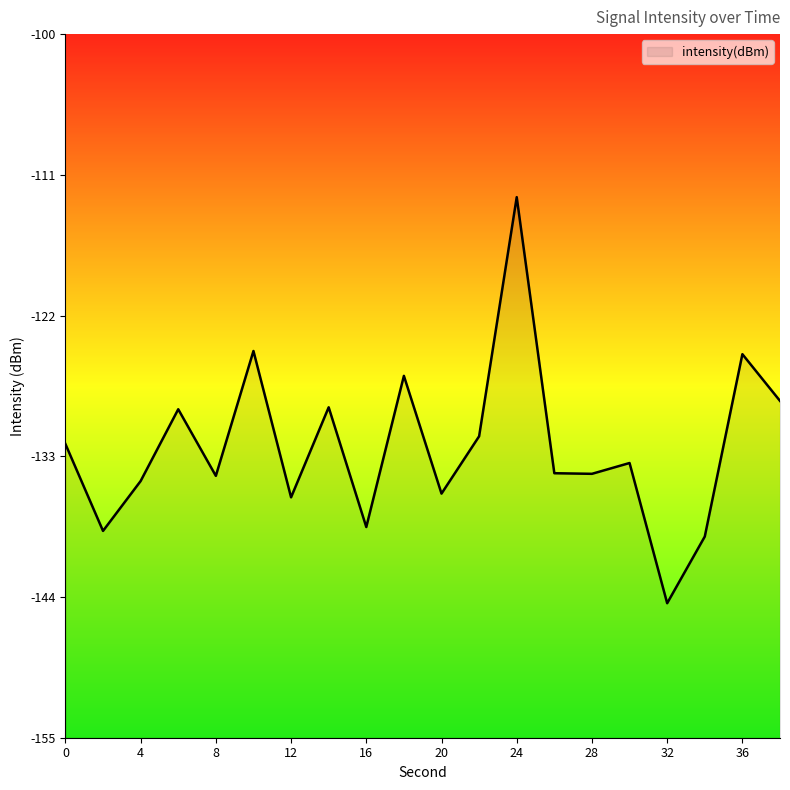

How many points are higher than both their immediate neighbors (excluding endpoints)?

7